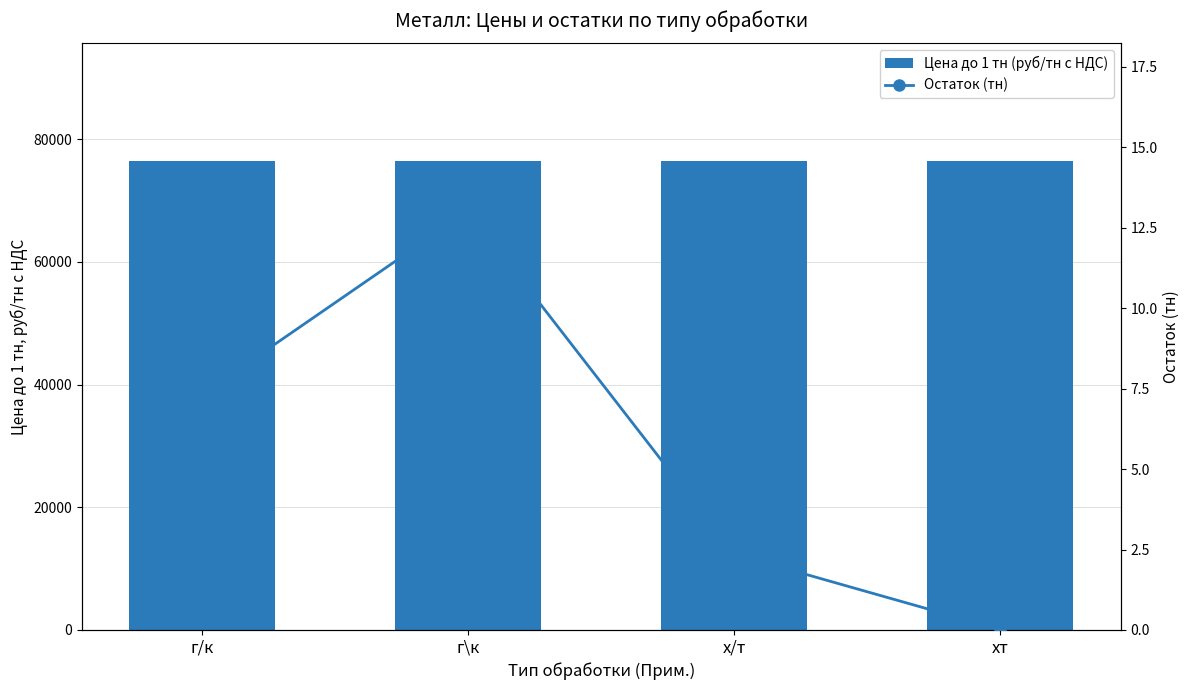

Are the bars grouped side by side (vs. stacked)?

Yes